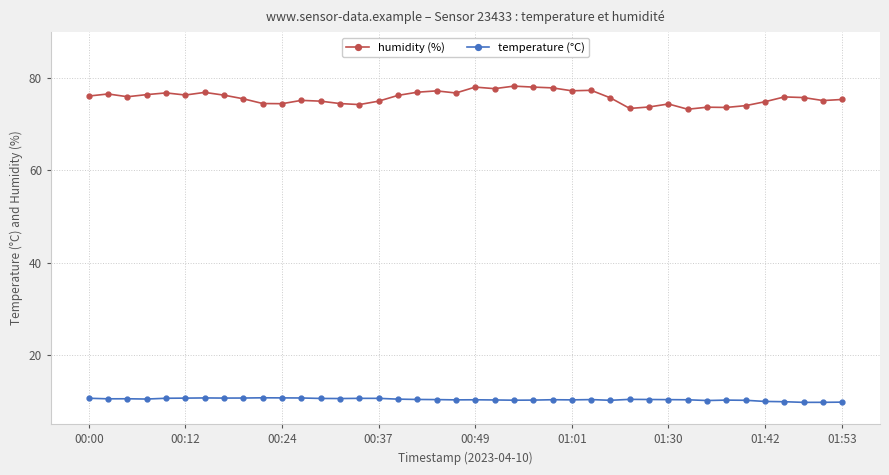

What is the difference between the maximum and second lowest values in the humidity (%) series?

4.8